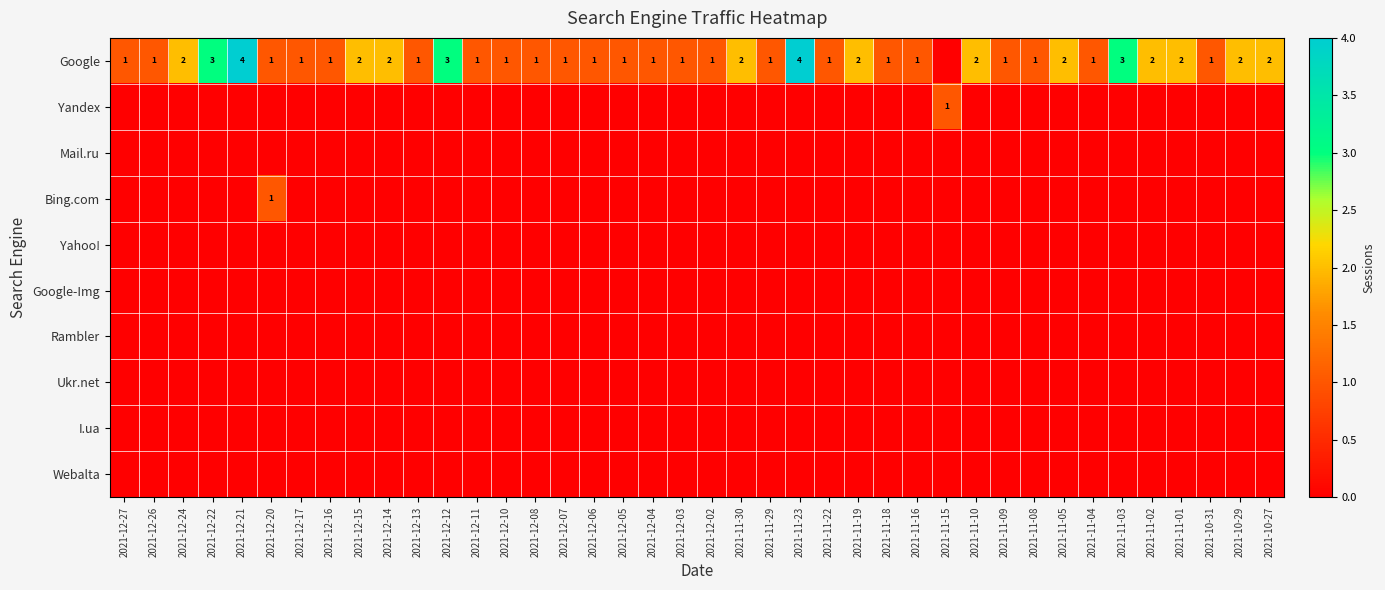

The value of Google at 2021-10-29 is 2. True or false?

True